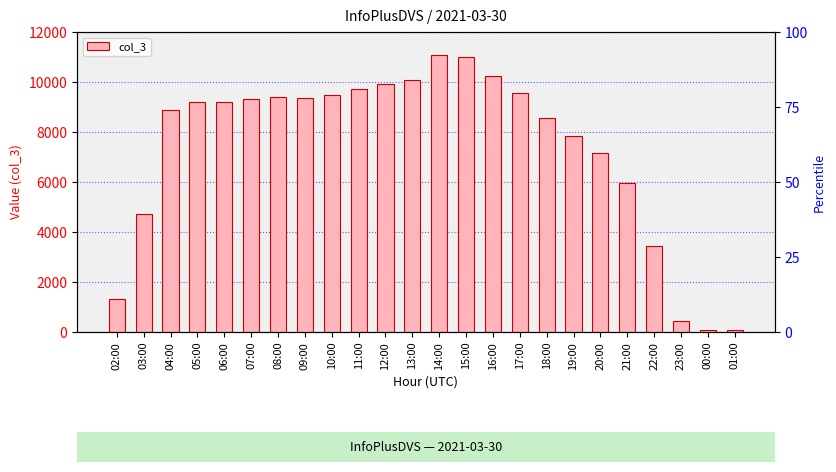

The chart shows a value of 2749 at 21:00. True or false?

False